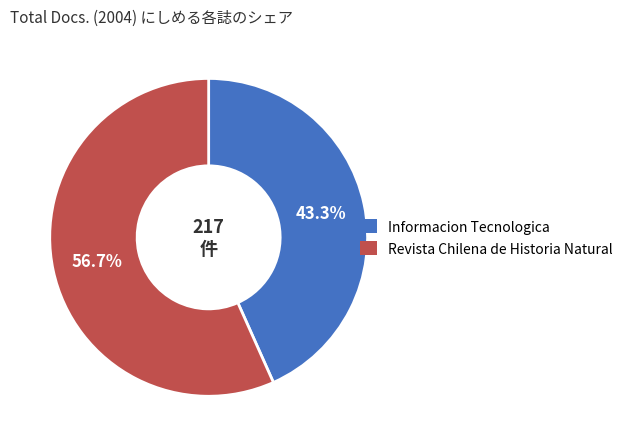

How many slices are in this pie chart?

2